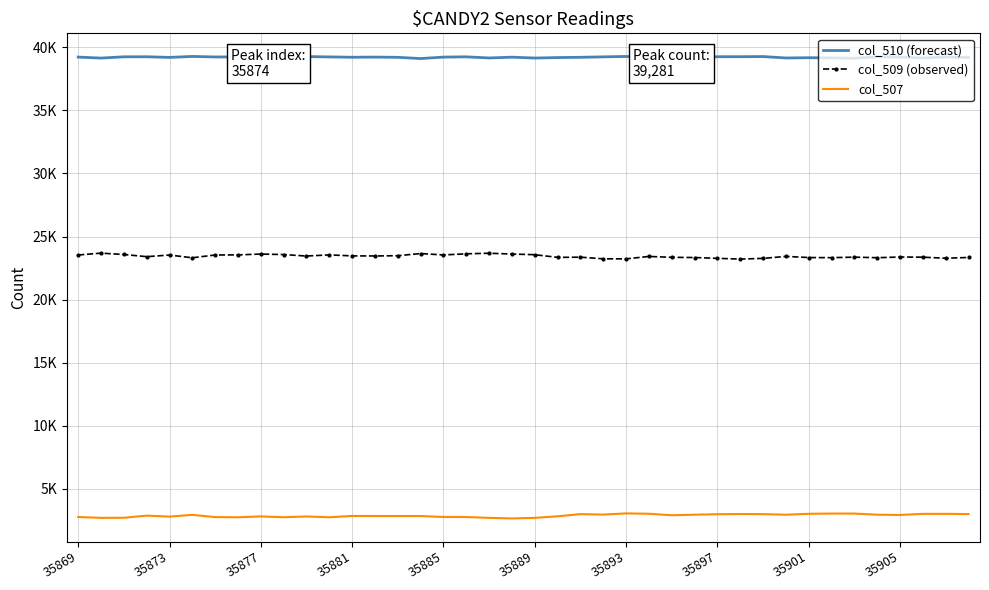

What is the lowest value of the col_507 series?

2654